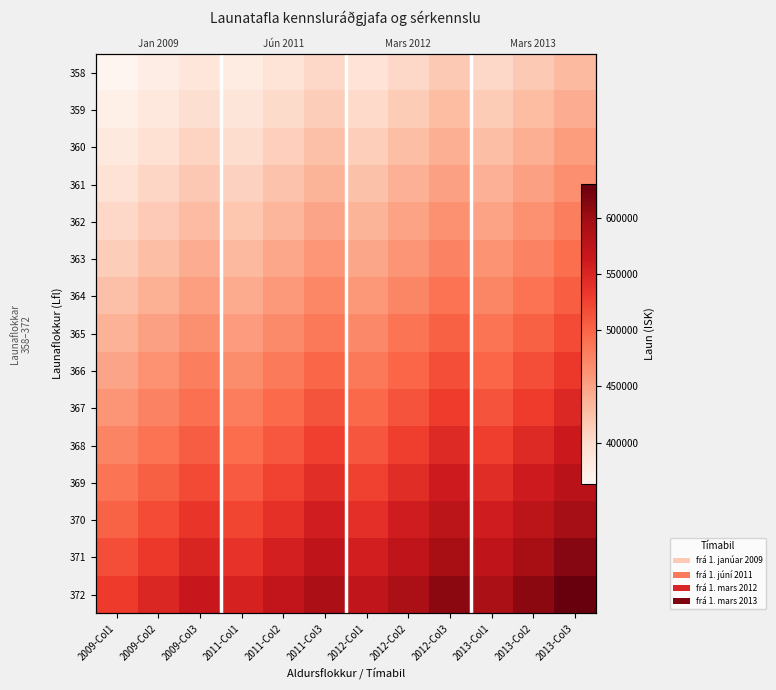

Which category has the lowest value across all series?

2009-Col1